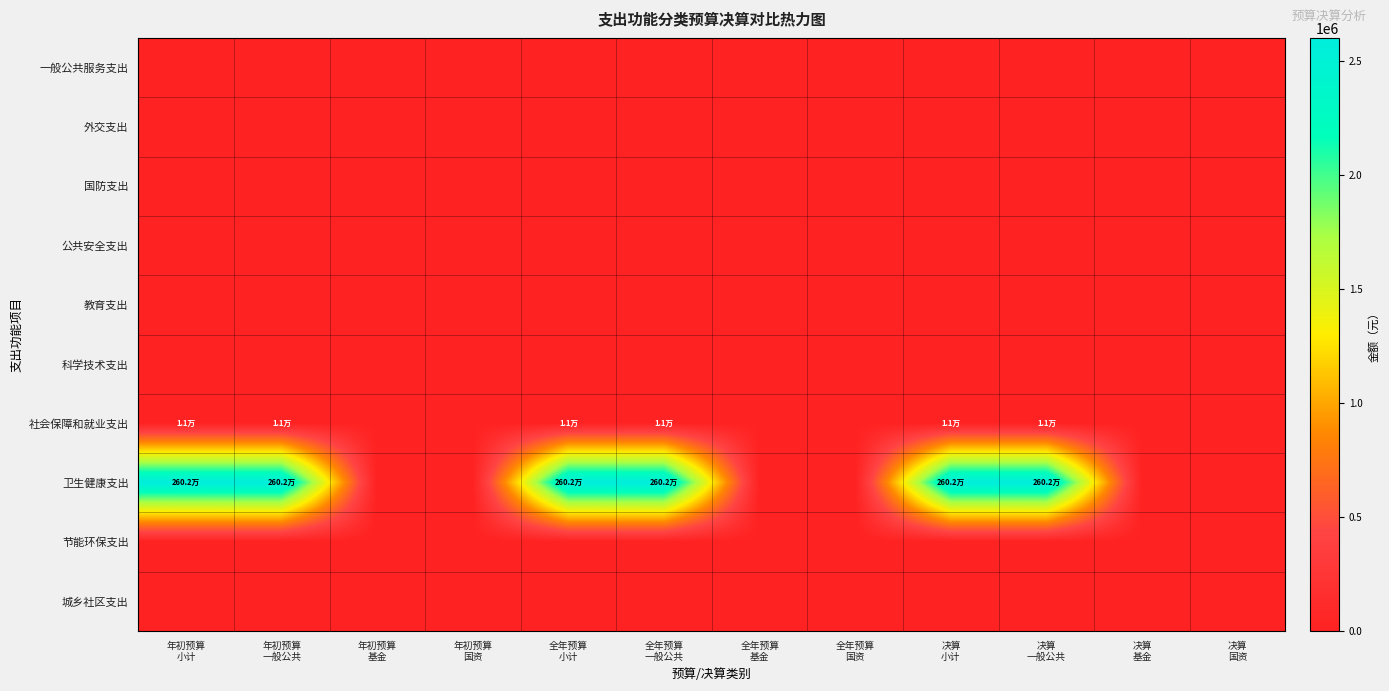

Reading right to left, extract all data points from this chart.

一般公共服务支出: 决算
国资=0.0	决算
基金=0.0	决算
一般公共=0.0	决算
小计=0.0	全年预算
国资=0.0	全年预算
基金=0.0	全年预算
一般公共=0.0	全年预算
小计=0.0	年初预算
国资=0.0	年初预算
基金=0.0	年初预算
一般公共=0.0	年初预算
小计=0.0
外交支出: 决算
国资=0.0	决算
基金=0.0	决算
一般公共=0.0	决算
小计=0.0	全年预算
国资=0.0	全年预算
基金=0.0	全年预算
一般公共=0.0	全年预算
小计=0.0	年初预算
国资=0.0	年初预算
基金=0.0	年初预算
一般公共=0.0	年初预算
小计=0.0
国防支出: 决算
国资=0.0	决算
基金=0.0	决算
一般公共=0.0	决算
小计=0.0	全年预算
国资=0.0	全年预算
基金=0.0	全年预算
一般公共=0.0	全年预算
小计=0.0	年初预算
国资=0.0	年初预算
基金=0.0	年初预算
一般公共=0.0	年初预算
小计=0.0
公共安全支出: 决算
国资=0.0	决算
基金=0.0	决算
一般公共=0.0	决算
小计=0.0	全年预算
国资=0.0	全年预算
基金=0.0	全年预算
一般公共=0.0	全年预算
小计=0.0	年初预算
国资=0.0	年初预算
基金=0.0	年初预算
一般公共=0.0	年初预算
小计=0.0
教育支出: 决算
国资=0.0	决算
基金=0.0	决算
一般公共=0.0	决算
小计=0.0	全年预算
国资=0.0	全年预算
基金=0.0	全年预算
一般公共=0.0	全年预算
小计=0.0	年初预算
国资=0.0	年初预算
基金=0.0	年初预算
一般公共=0.0	年初预算
小计=0.0
科学技术支出: 决算
国资=0.0	决算
基金=0.0	决算
一般公共=0.0	决算
小计=0.0	全年预算
国资=0.0	全年预算
基金=0.0	全年预算
一般公共=0.0	全年预算
小计=0.0	年初预算
国资=0.0	年初预算
基金=0.0	年初预算
一般公共=0.0	年初预算
小计=0.0
社会保障和就业支出: 决算
国资=0.0	决算
基金=0.0	决算
一般公共=10730.2	决算
小计=10730.2	全年预算
国资=0.0	全年预算
基金=0.0	全年预算
一般公共=10730.2	全年预算
小计=10730.2	年初预算
国资=0.0	年初预算
基金=0.0	年初预算
一般公共=10800.0	年初预算
小计=10800.0
卫生健康支出: 决算
国资=0.0	决算
基金=0.0	决算
一般公共=2601700.0	决算
小计=2601700.0	全年预算
国资=0.0	全年预算
基金=0.0	全年预算
一般公共=2601700.0	全年预算
小计=2601700.0	年初预算
国资=0.0	年初预算
基金=0.0	年初预算
一般公共=2601700.0	年初预算
小计=2601700.0
节能环保支出: 决算
国资=0.0	决算
基金=0.0	决算
一般公共=0.0	决算
小计=0.0	全年预算
国资=0.0	全年预算
基金=0.0	全年预算
一般公共=0.0	全年预算
小计=0.0	年初预算
国资=0.0	年初预算
基金=0.0	年初预算
一般公共=0.0	年初预算
小计=0.0
城乡社区支出: 决算
国资=0.0	决算
基金=0.0	决算
一般公共=0.0	决算
小计=0.0	全年预算
国资=0.0	全年预算
基金=0.0	全年预算
一般公共=0.0	全年预算
小计=0.0	年初预算
国资=0.0	年初预算
基金=0.0	年初预算
一般公共=0.0	年初预算
小计=0.0